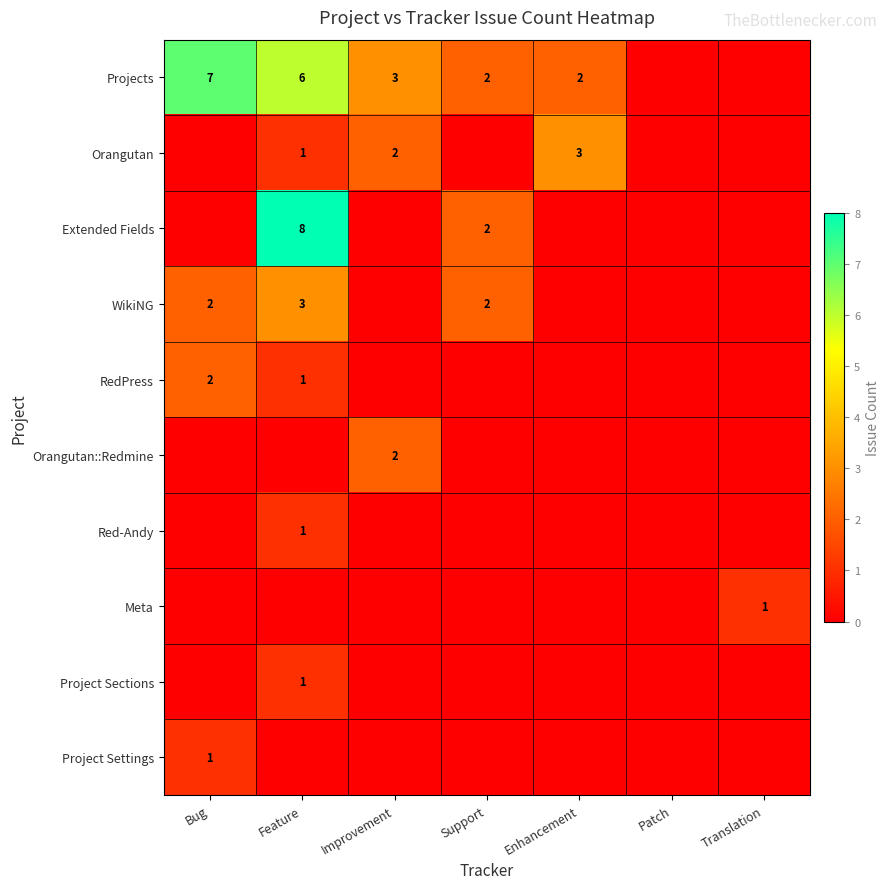

What is the average value of the Projects series?

3